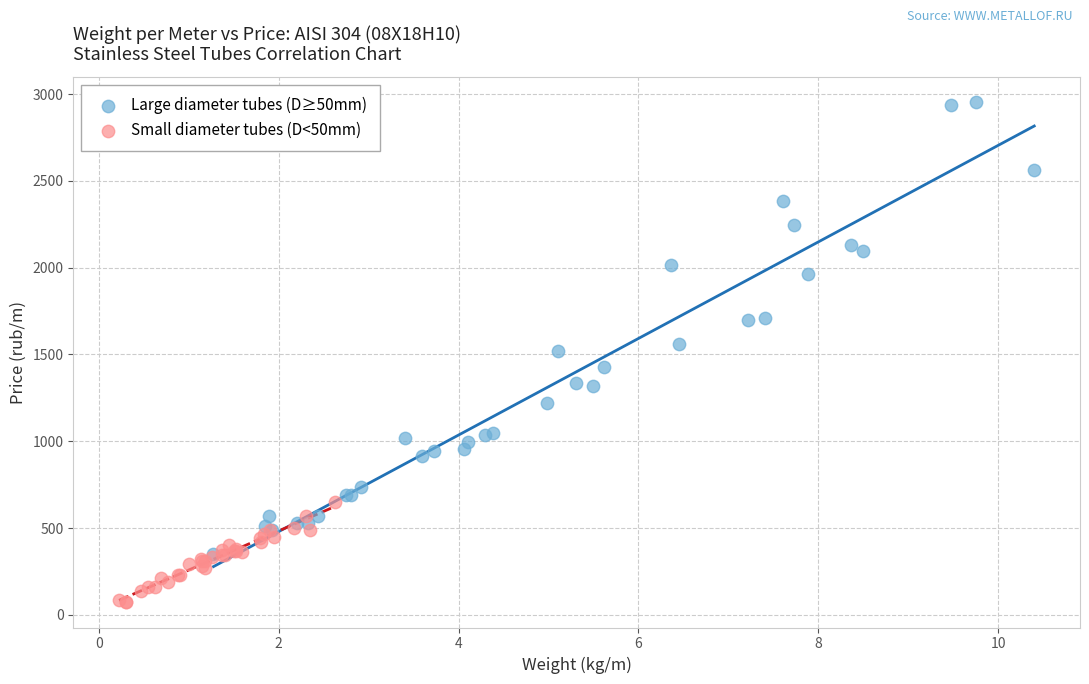

Which series reaches the maximum Y coordinate?

Large diameter tubes (D≥50mm)